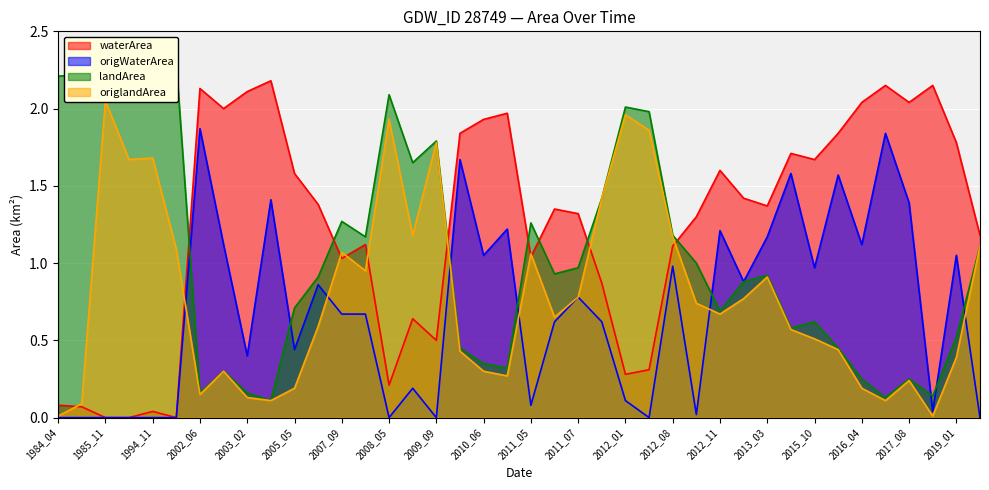

List the labels in order of waterArea value, smallest first.

1985_11, 1991_07, 1999_07, 1994_11, 1984_05, 1984_04, 2008_05, 2012_01, 2012_04, 2009_09, 2008_08, 2011_10, 2007_09, 2011_05, 2012_08, 2007_12, 2021_05, 2012_09, 2011_07, 2011_06, 2013_03, 2007_08, 2012_12, 2005_05, 2012_11, 2015_10, 2015_09, 2019_01, 2010_03, 2016_03, 2010_06, 2010_07, 2002_11, 2016_04, 2017_08, 2003_02, 2002_06, 2017_05, 2017_09, 2003_10